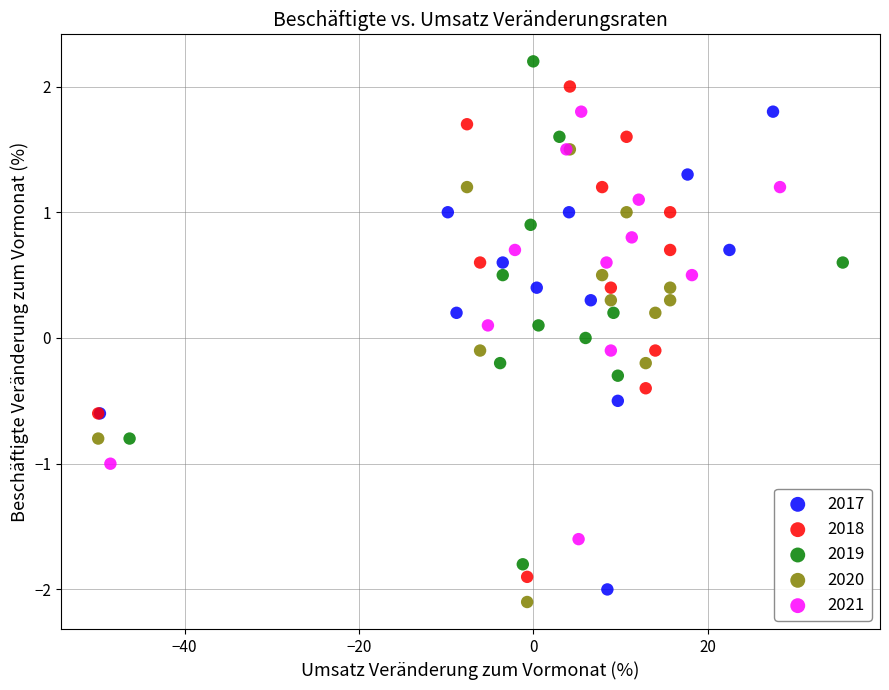

Which series has the widest spread of Y values?

2019